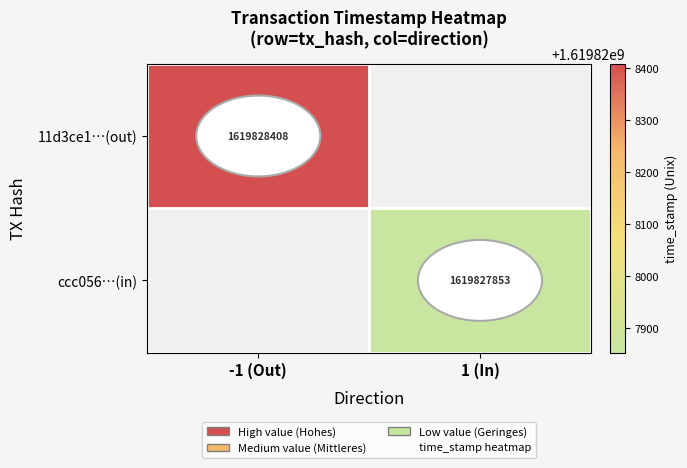

Count the number of data series in this chart.

2